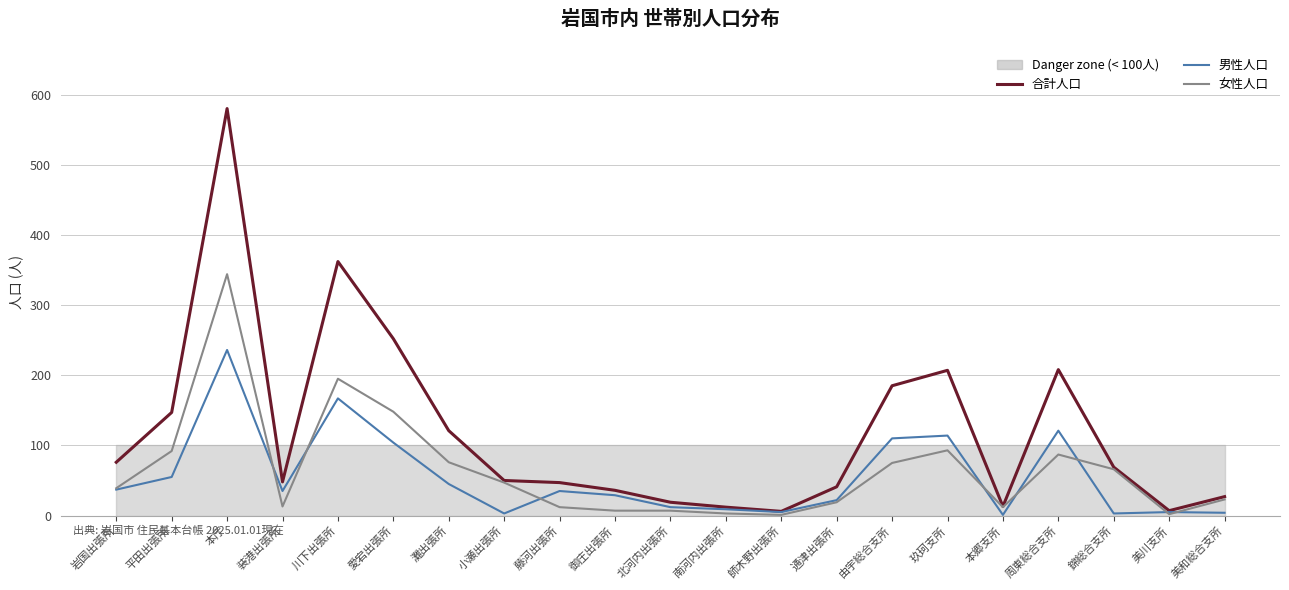

Which series ends up on top after the final intersection of 女性人口 and 男性人口?

女性人口